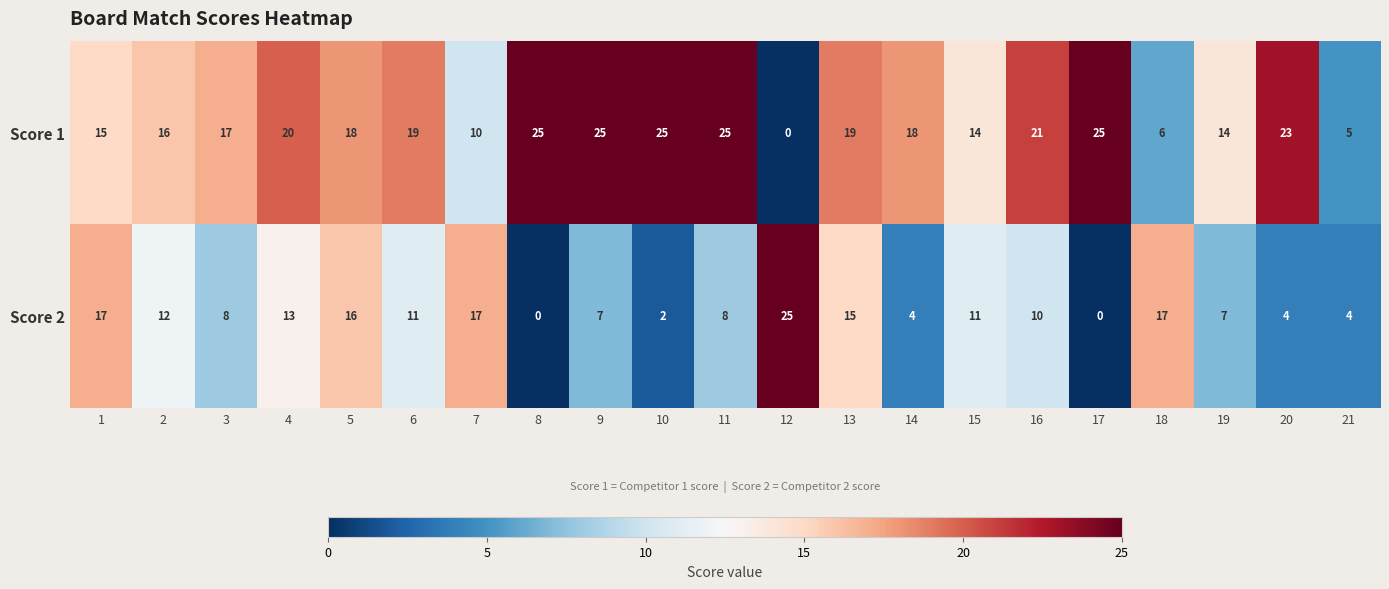

What is the spread (max minus min) of values at 16?

11